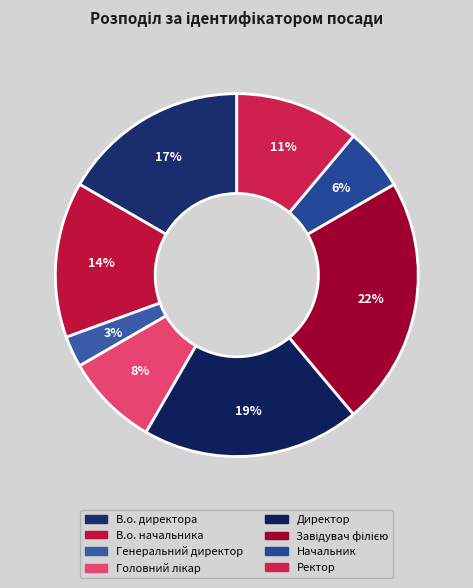

Count the number of slices in the pie.

8